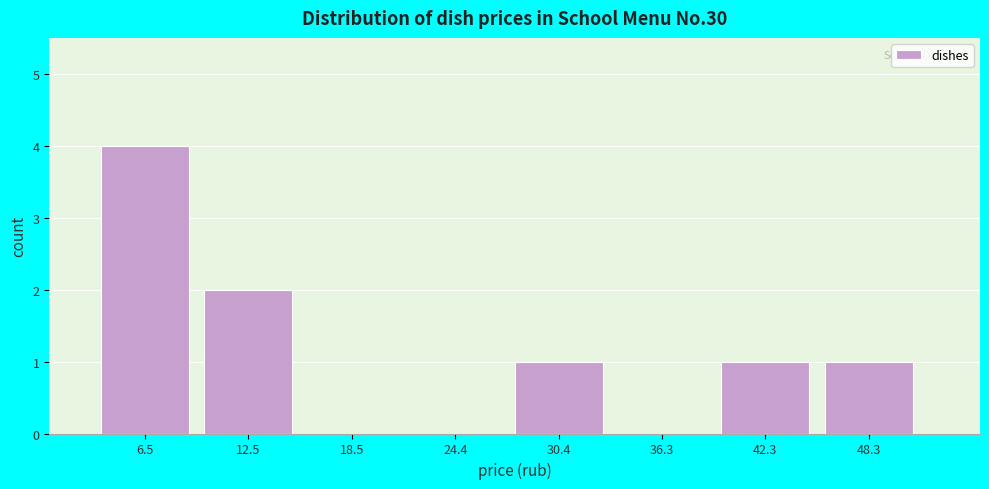

What is the height of the bar covering 10 to 16 on the x-axis? Neither the bar edges nor the heights are printed on the chart, so give them approximately, as read against the axes.

2